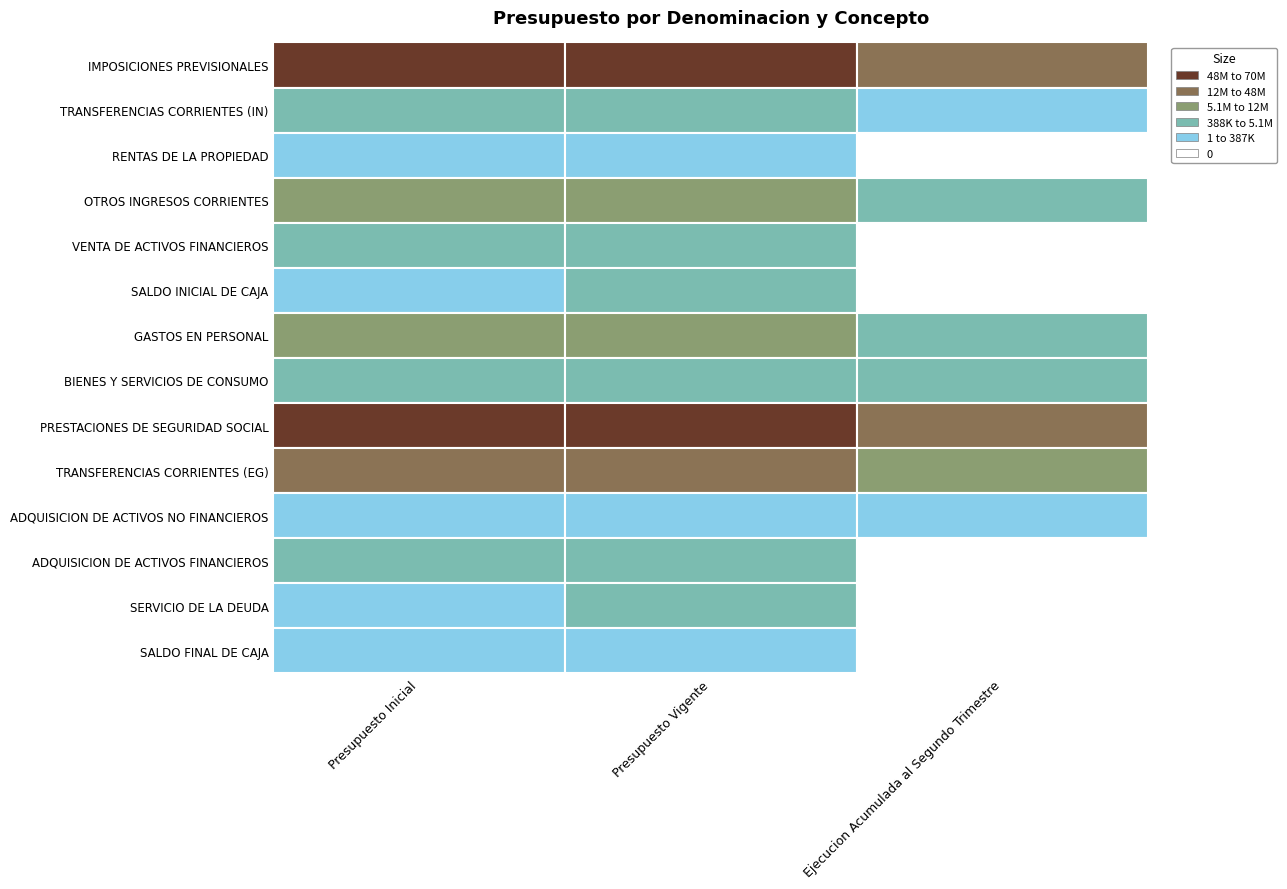

Reading right to left, extract all data points from this chart.

IMPOSICIONES PREVISIONALES: 2=31165930	1=69929751	0=69974030
TRANSFERENCIAS CORRIENTES (IN): 2=102169	1=387032	0=387032
RENTAS DE LA PROPIEDAD: 2=0	1=61584	0=61584
OTROS INGRESOS CORRIENTES: 2=2967833	1=5138147	0=5138147
VENTA DE ACTIVOS FINANCIEROS: 2=0	1=1130098	0=1130098
SALDO INICIAL DE CAJA: 2=0	1=4573352	0=85775
GASTOS EN PERSONAL: 2=4998866	1=9476543	0=9504101
BIENES Y SERVICIOS DE CONSUMO: 2=1523436	1=4244326	0=4261047
PRESTACIONES DE SEGURIDAD SOCIAL: 2=21373182	1=47734084	0=47734084
TRANSFERENCIAS CORRIENTES (EG): 2=5653154	1=12064918	0=12064918
ADQUISICION DE ACTIVOS NO FINANCIEROS: 2=73846	1=376310	0=376310
ADQUISICION DE ACTIVOS FINANCIEROS: 2=0	1=2700431	0=2700431
SERVICIO DE LA DEUDA: 2=0	1=4537577	0=50000
SALDO FINAL DE CAJA: 2=0	1=85775	0=85775